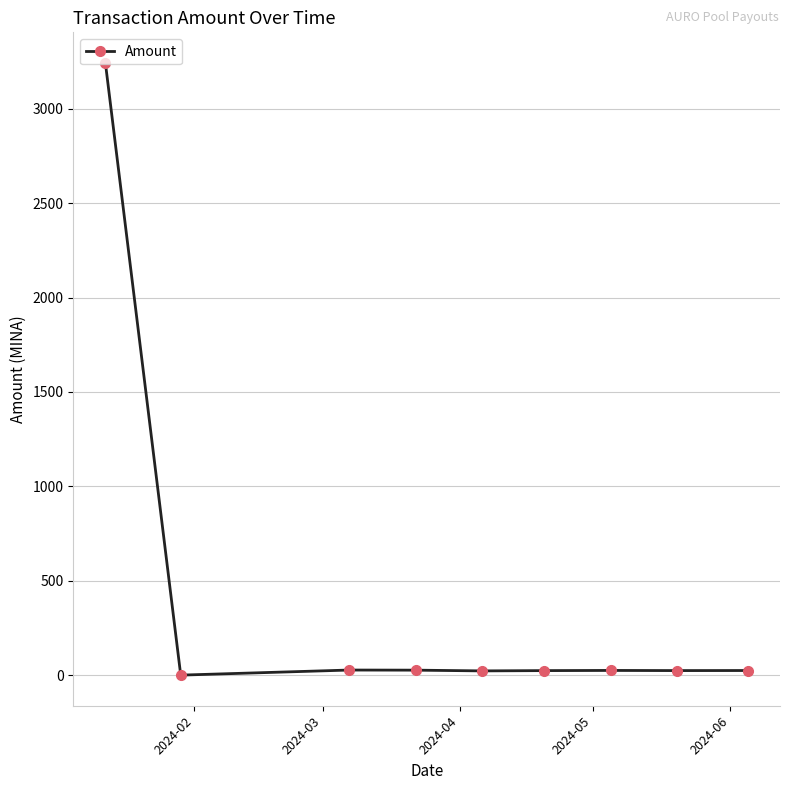

True or false: there are more than 0 points higher than both neighbors.

True